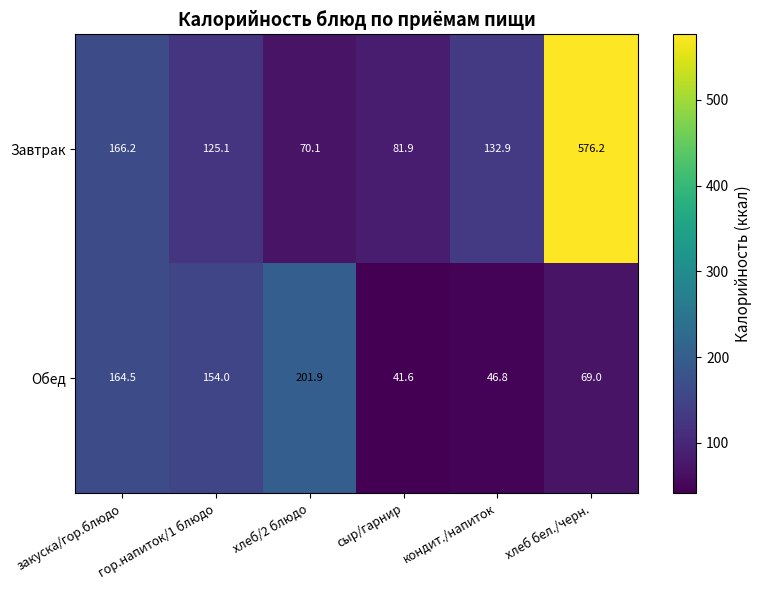

List the series in order of their peak value, highest first.

Завтрак, Обед